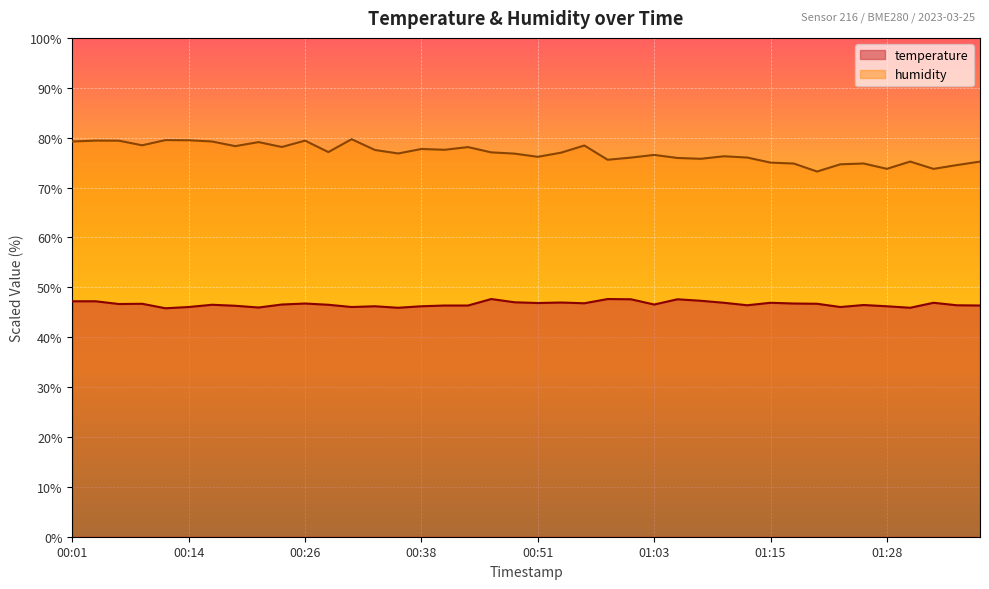

List the labels in order of temperature value, smallest first.

00:11, 00:36, 01:30, 00:21, 00:14, 00:31, 01:23, 00:33, 00:38, 01:28, 00:18, 00:41, 00:43, 01:37, 01:13, 01:35, 01:25, 00:16, 00:28, 00:23, 01:03, 00:06, 00:09, 01:20, 00:26, 01:18, 00:56, 00:51, 01:10, 01:15, 01:33, 00:53, 00:48, 00:01, 00:04, 01:08, 01:01, 01:06, 00:46, 00:58